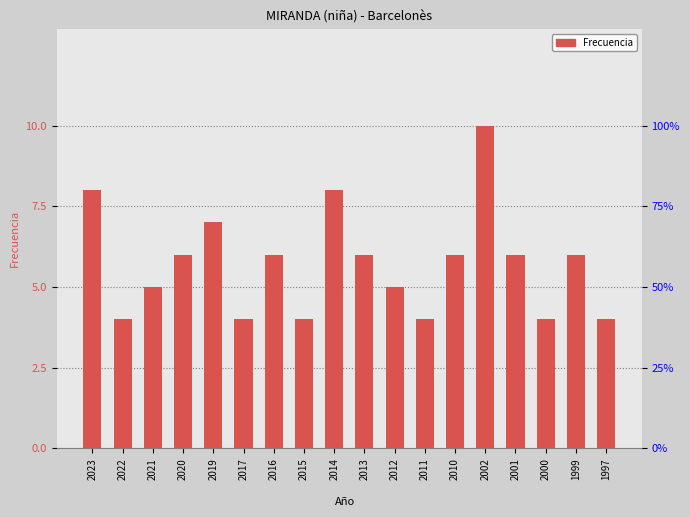

Reading left to right, list all the values displayed in this chart.

8	4	5	6	7	4	6	4	8	6	5	4	6	10	6	4	6	4